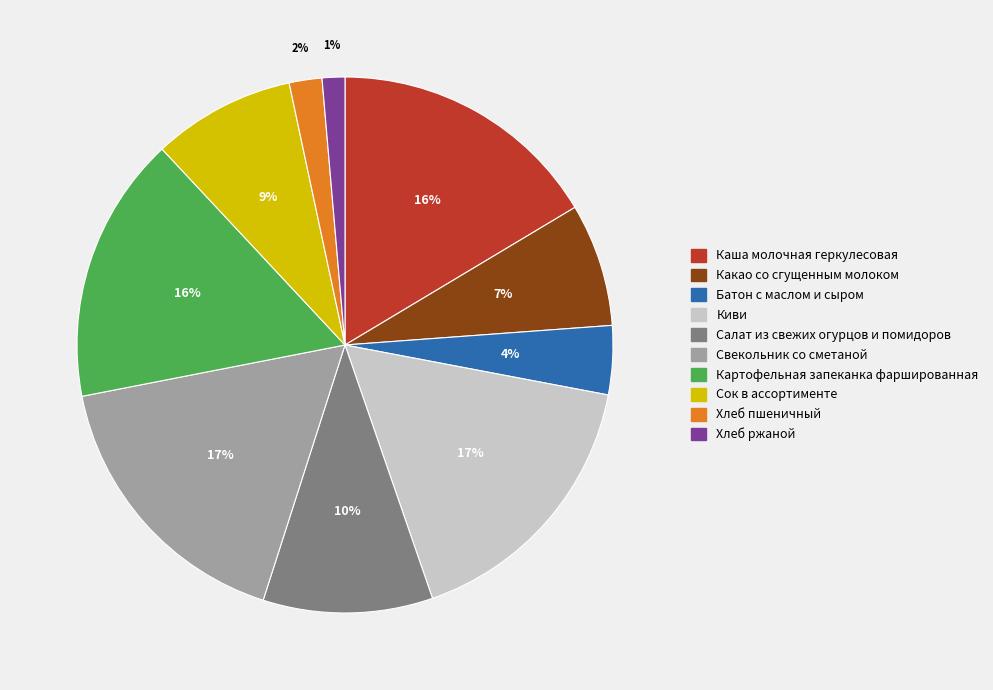

Which has a higher value, Салат из свежих огурцов и помидоров or Какао со сгущенным молоком?

Салат из свежих огурцов и помидоров